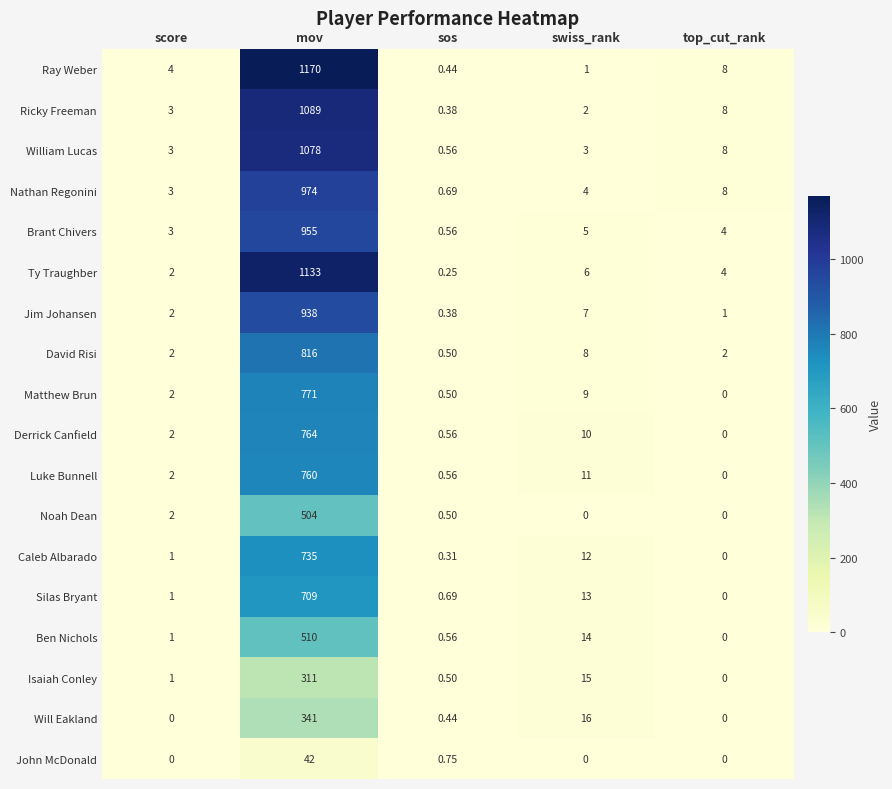

Which series changed the most between sos and swiss_rank?

Will Eakland